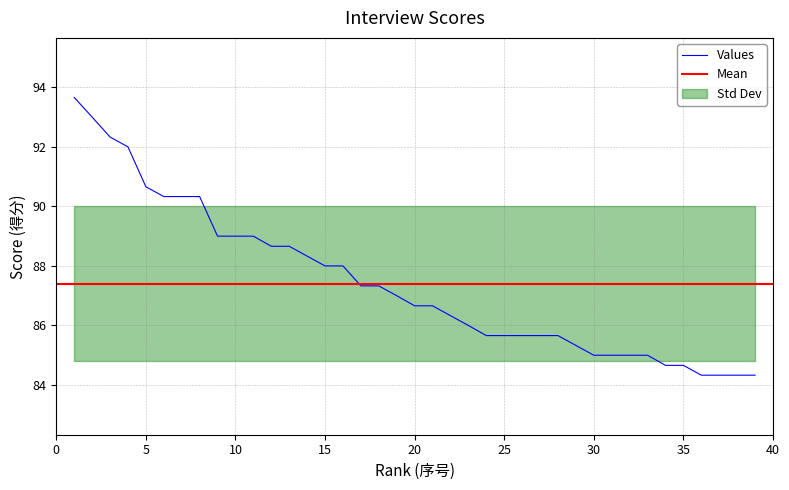

Approximately how many times larger is the value at 28 compared to 6?

0.9